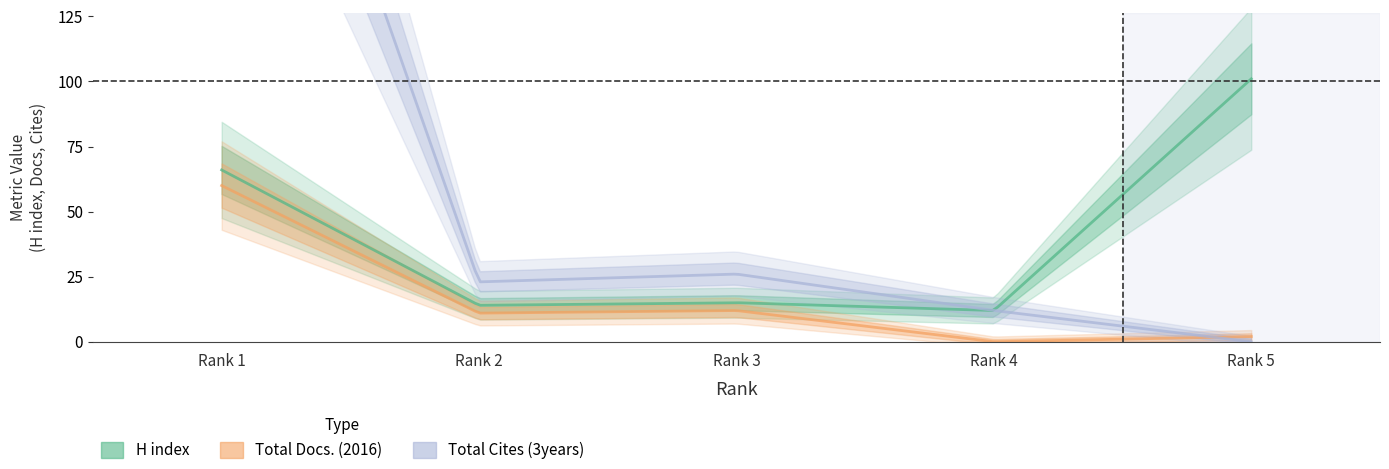

What are all the series names shown in the legend?

H index, Total Docs. (2016), Total Cites (3years)